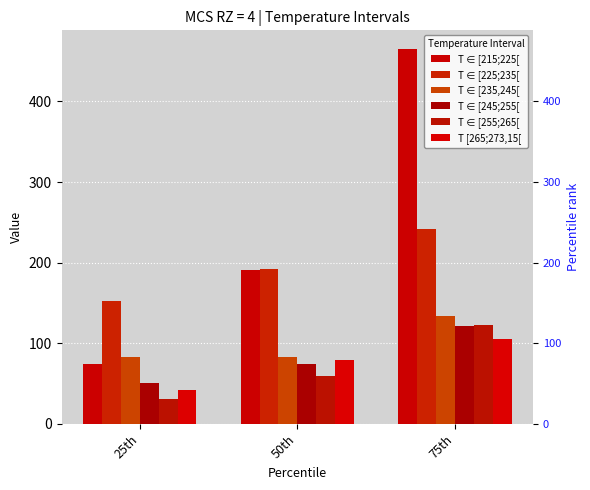

Where is T ∈ [225;235[ nearest to the value 197?

50th